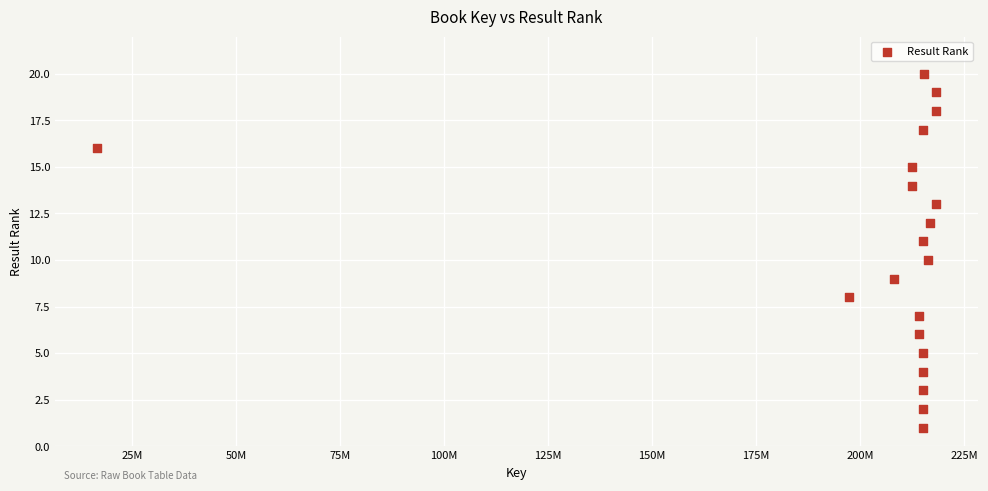

What is the range of Y values (max minus min)?

19